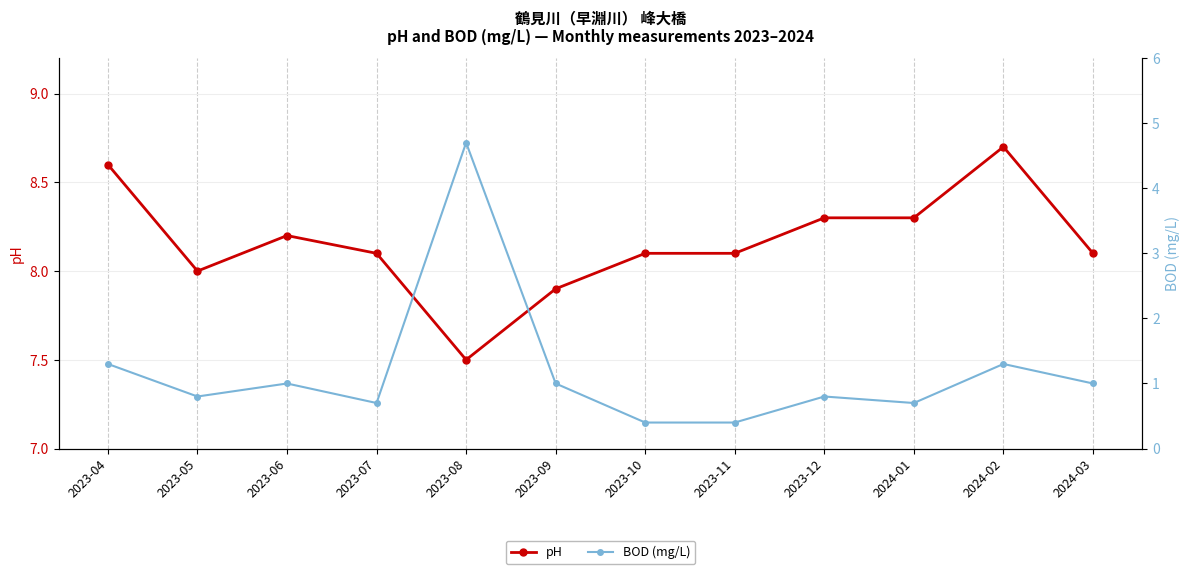

Which series has the widest spread of values?

BOD (mg/L)